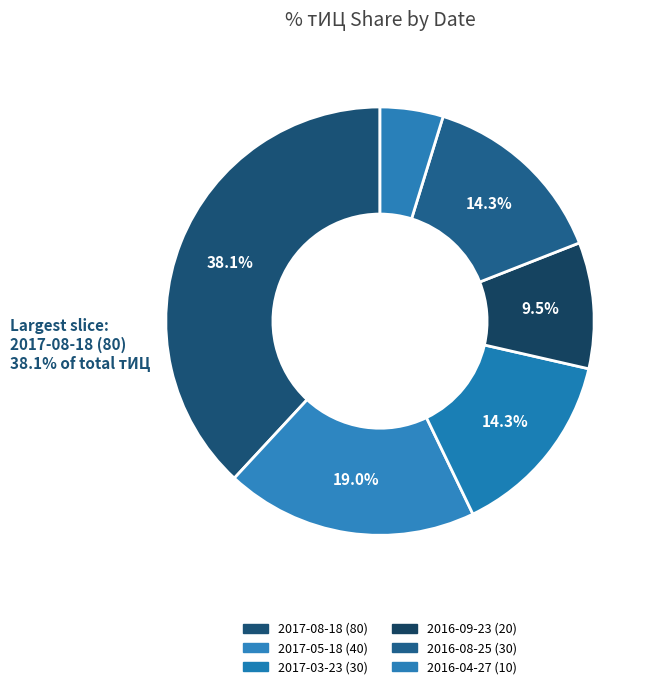

To the nearest percent, what is the difference between the largest and smallest slice percentages?

33%